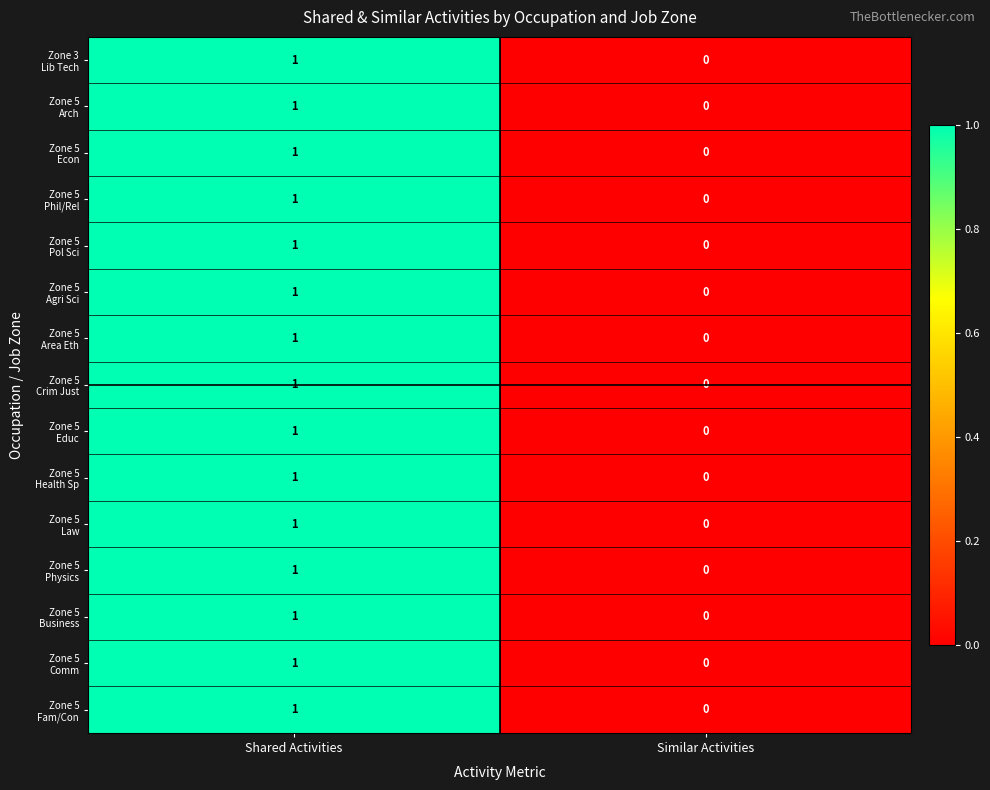

Which category has the lowest value across all series?

Similar Activities